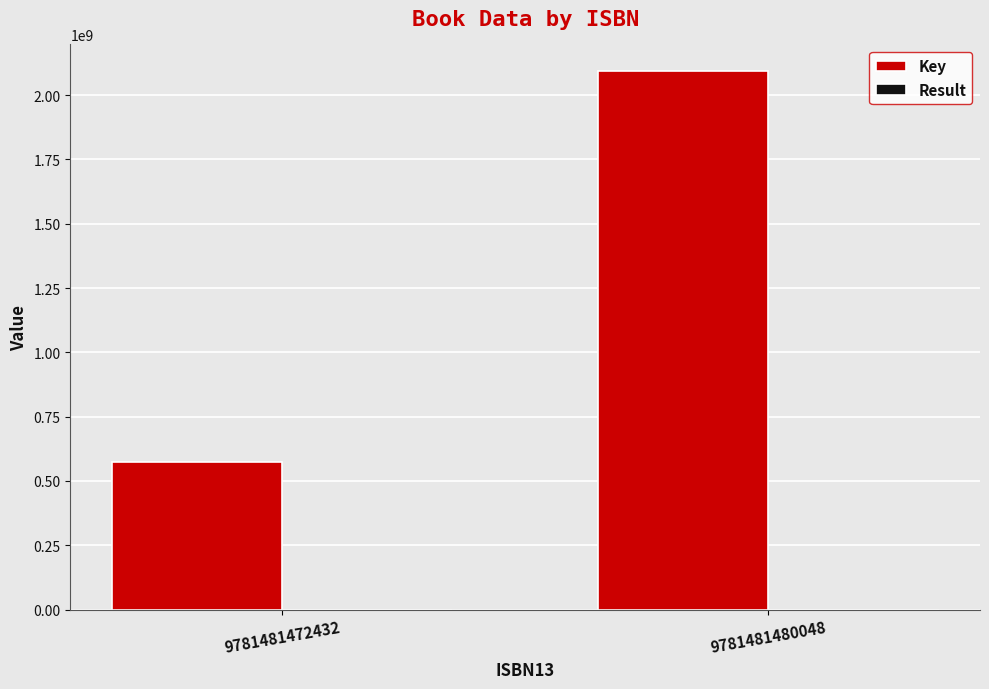

Which series changed the most between 9781481472432 and 9781481480048?

Key